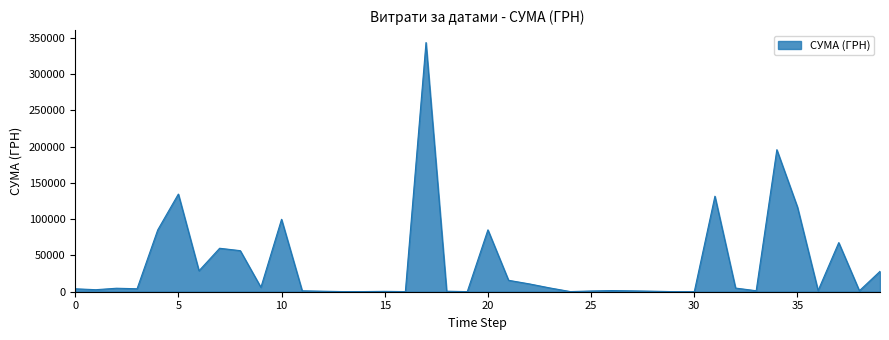

What is the maximum value shown in the chart?

343481.1